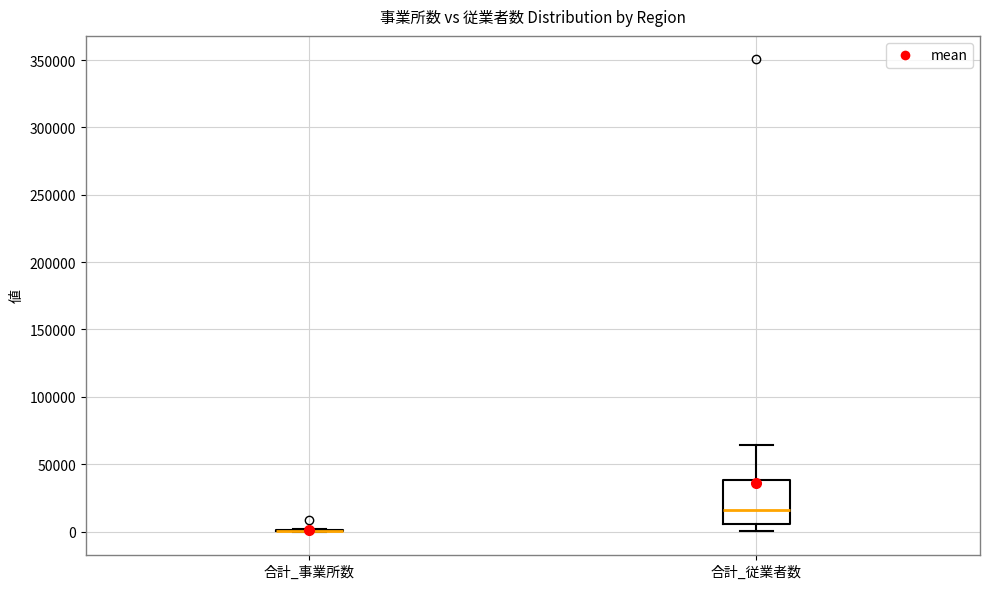

Comparing the boxes themselves (not the whiskers), which one is the tallest?

合計_従業者数